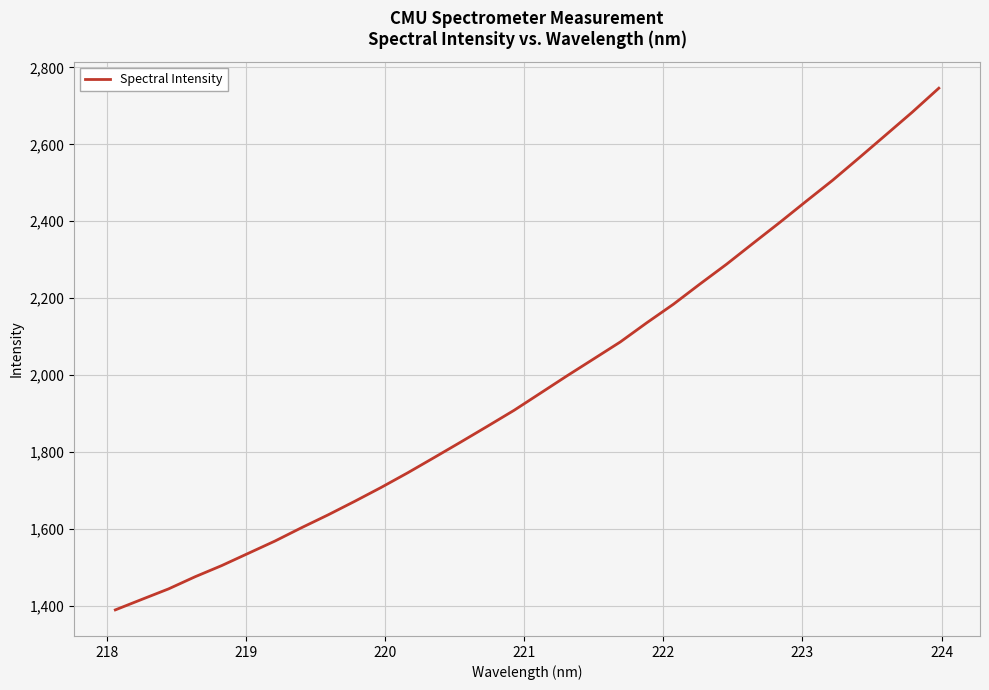

How many lines are shown in the chart?

1